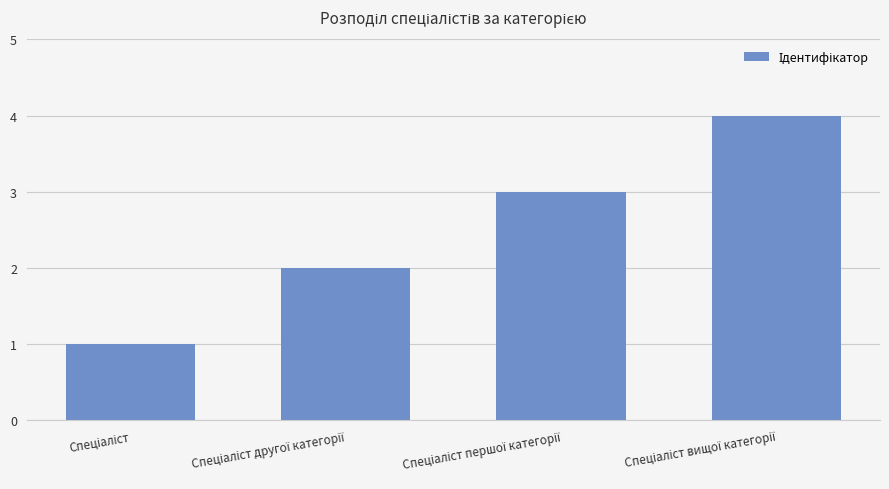

How many values are between 2 and 4?

3